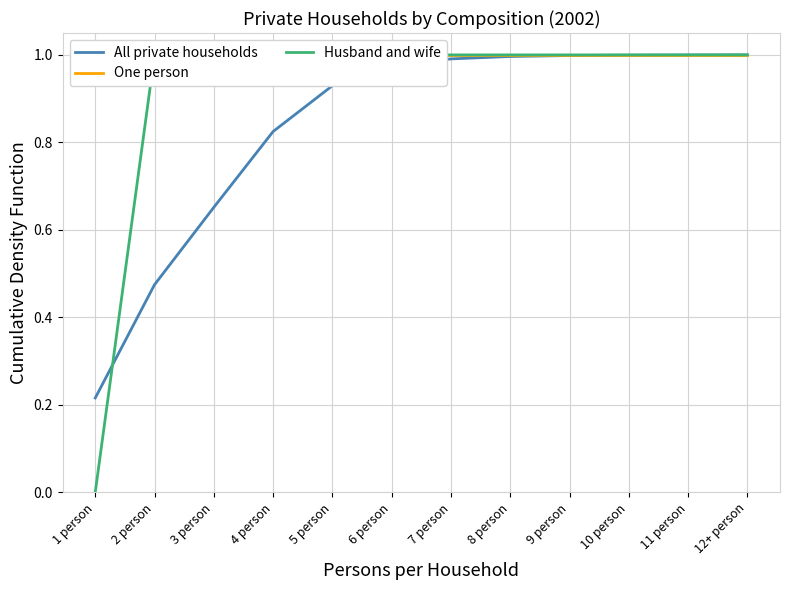

Is the value of Husband and wife at 11 person greater than the value of One person at 9 person?

No